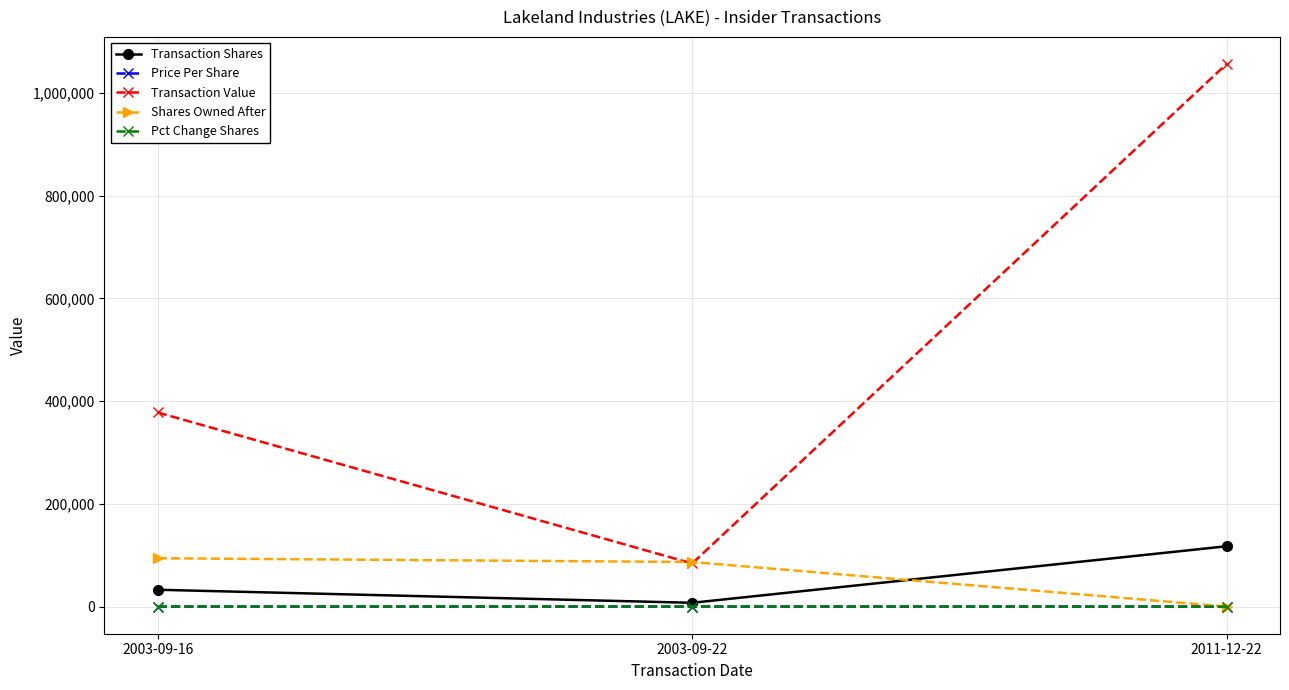

How many data points does each series have?

3